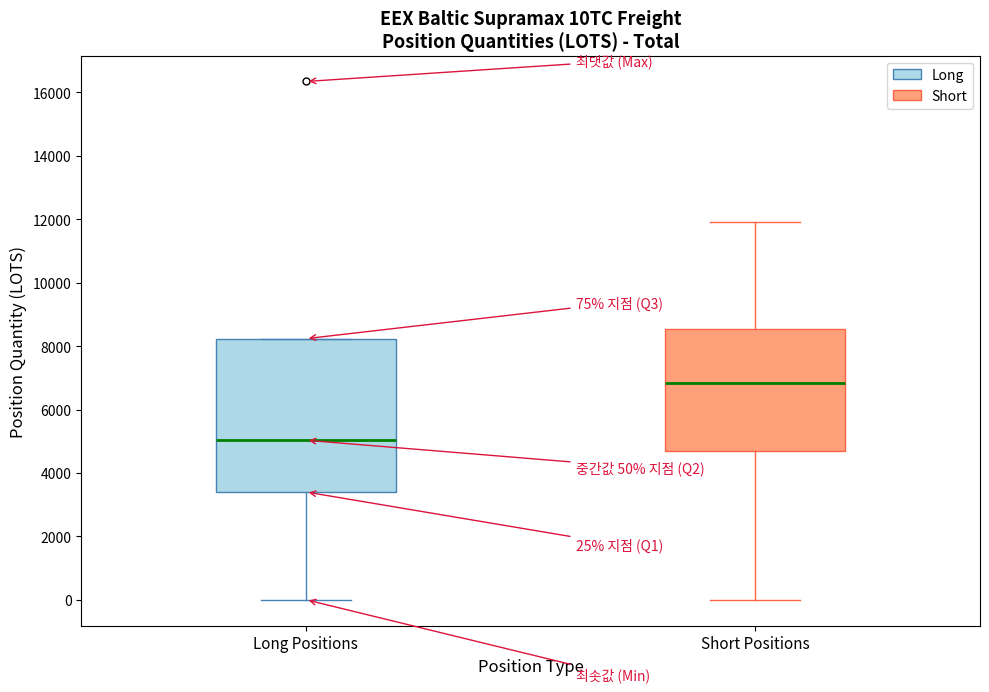

Which box's median line is the lowest?

Long Positions